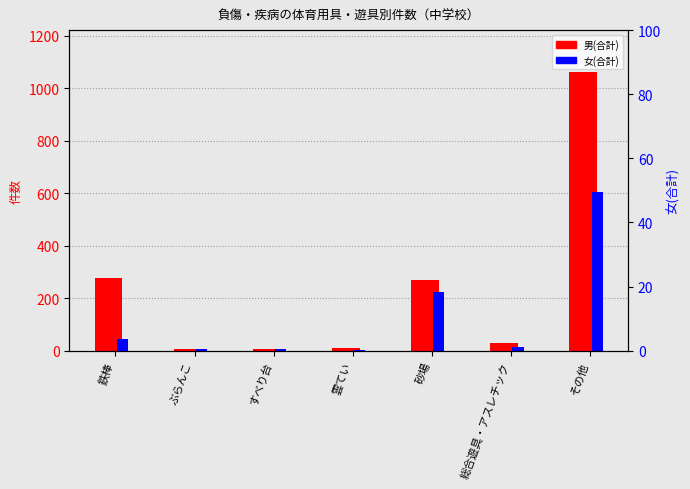

Where is 女(合計) nearest to the value 304?

砂場